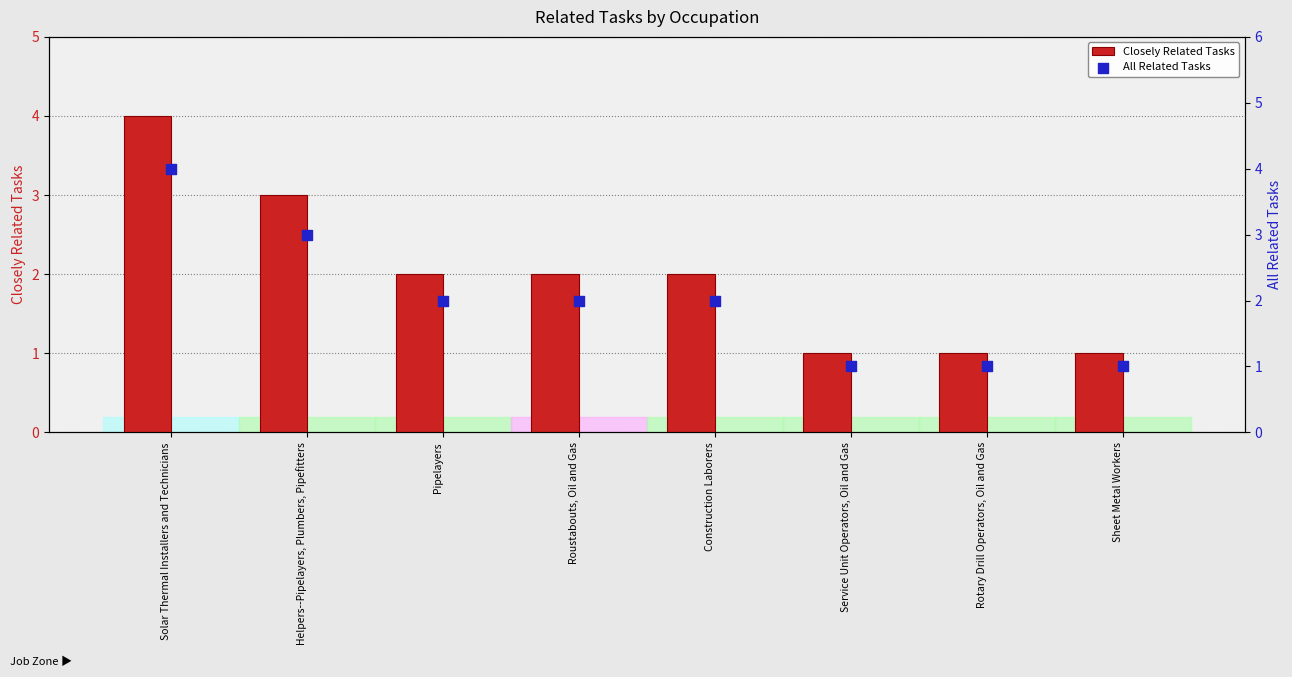

Which series contains the lowest Y value?

Closely Related Tasks